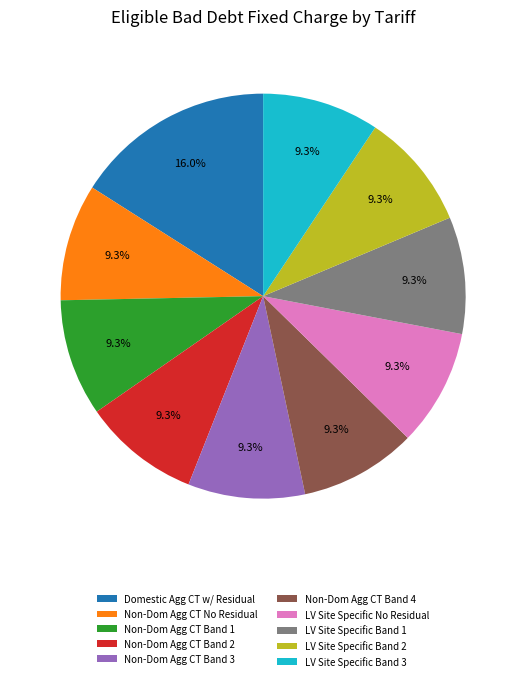

What is the largest slice in the pie chart?

Domestic Agg CT w/ Residual